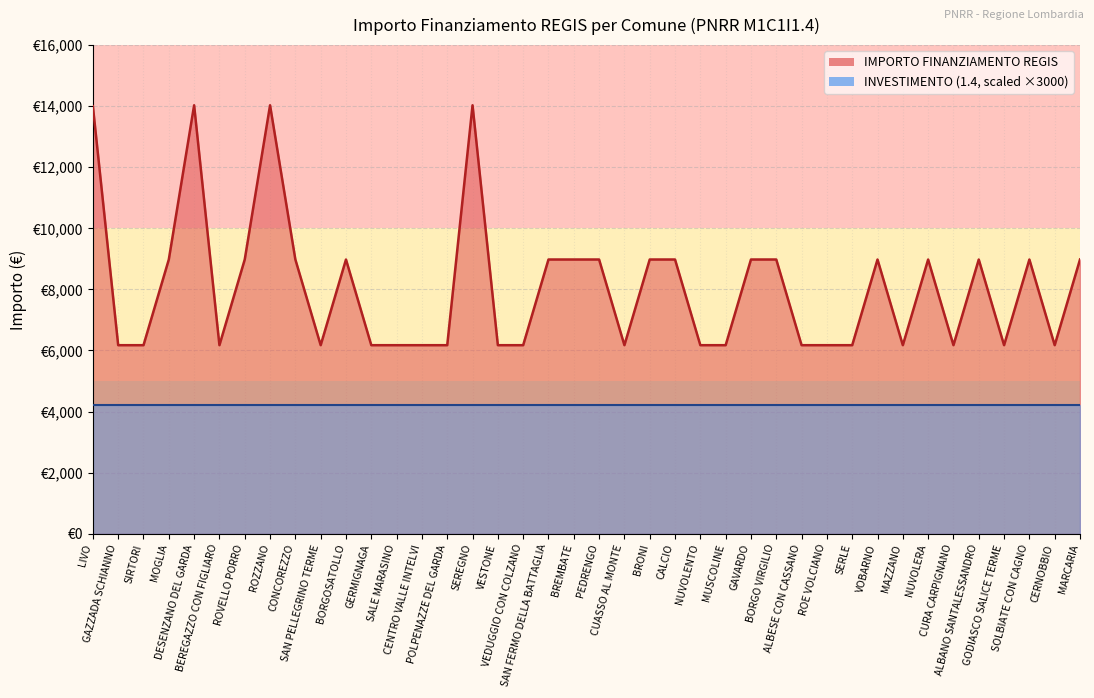

What is the average value?

8080.5